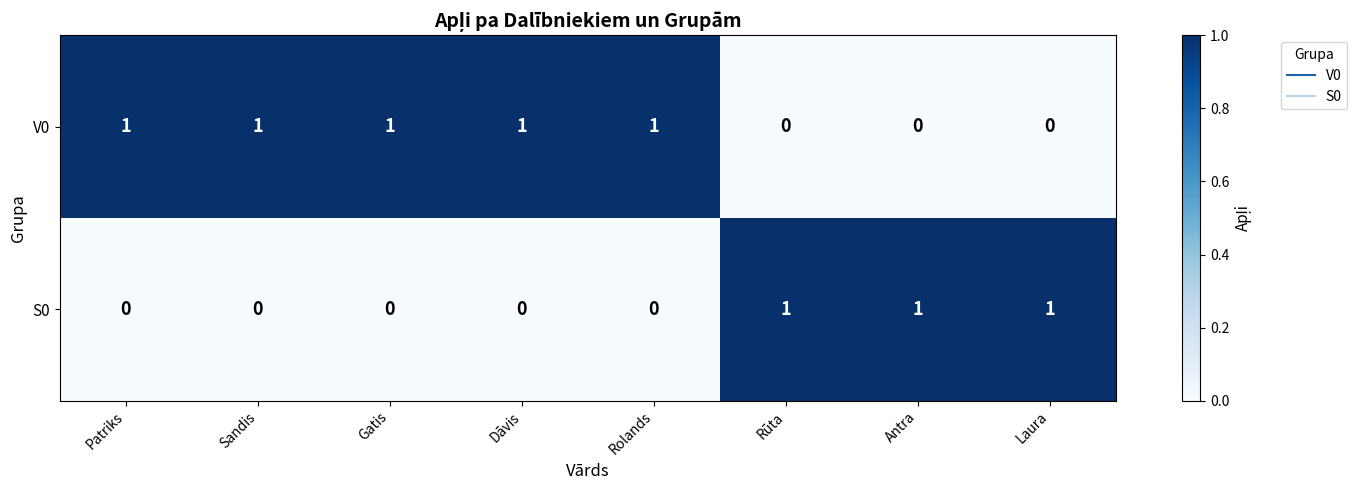

Reading left to right, what are all the values shown in this chart?

V0: 1	1	1	1	1	0	0	0
S0: 0	0	0	0	0	1	1	1